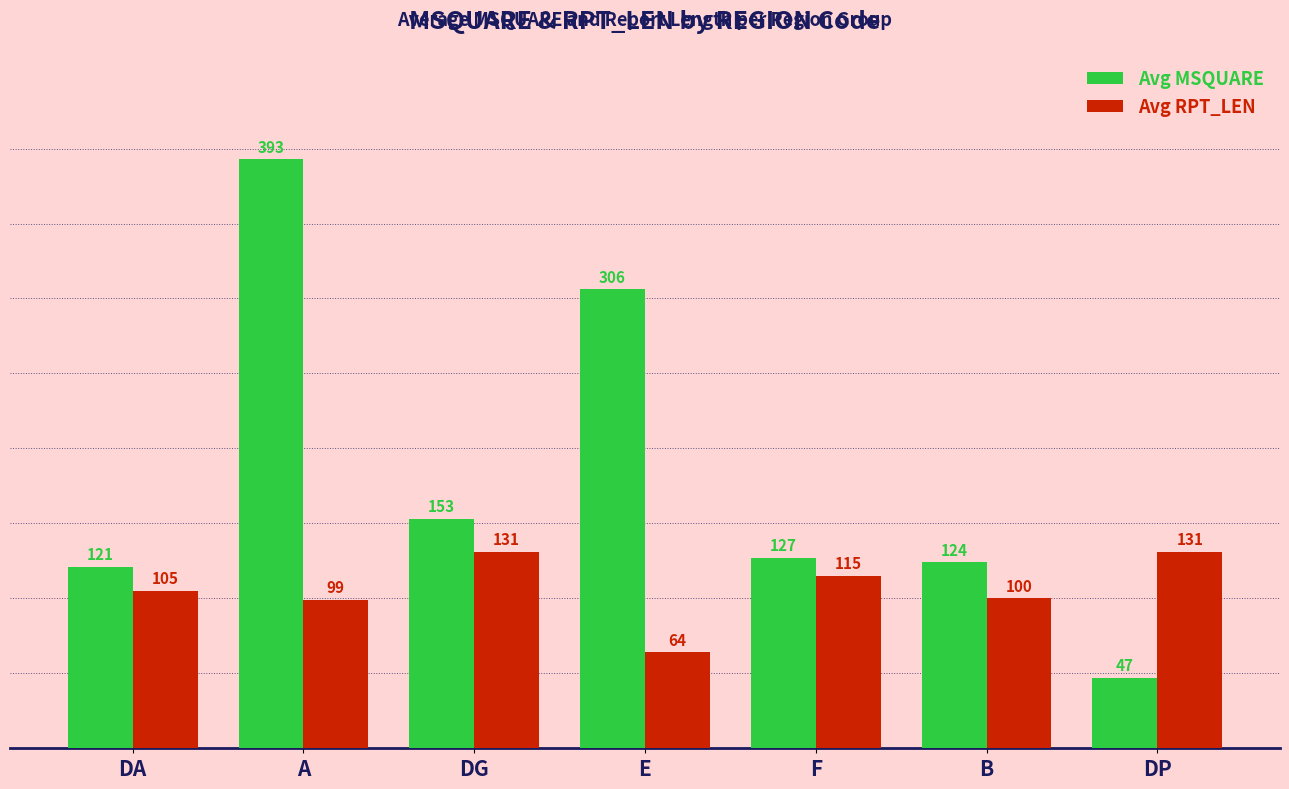

Rank the series at A from highest to lowest value.

Avg MSQUARE, Avg RPT_LEN